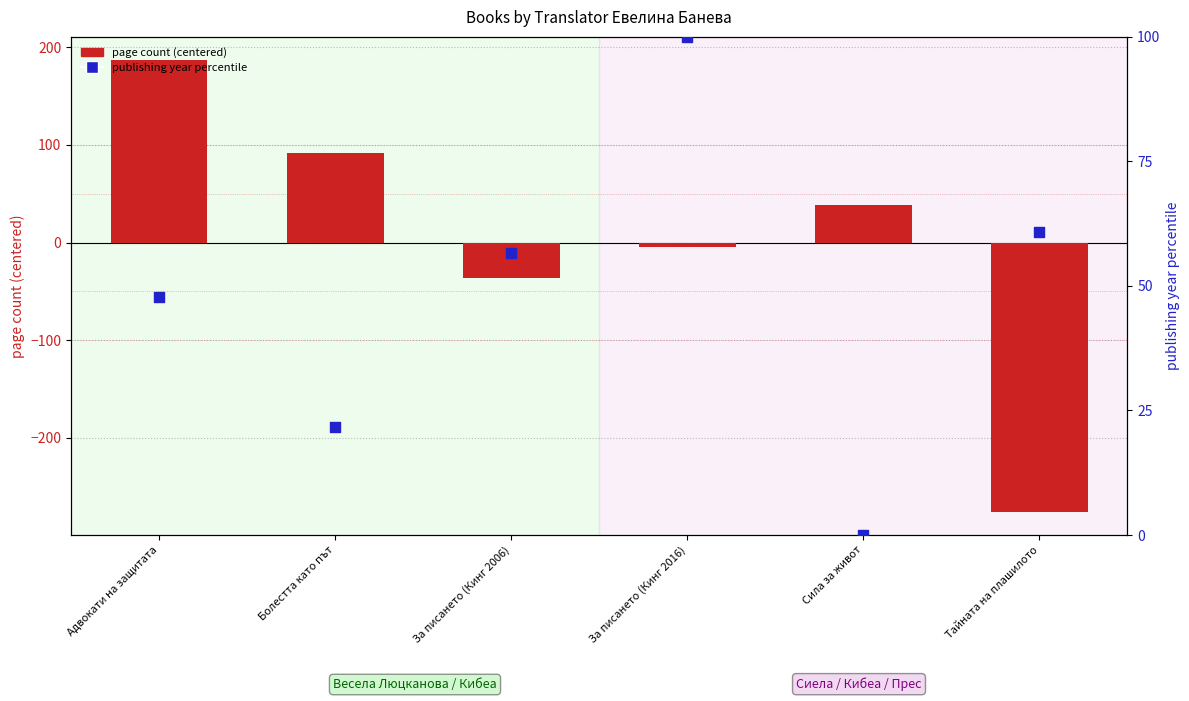

Which series has the largest Y range (max minus min)?

page count (centered)